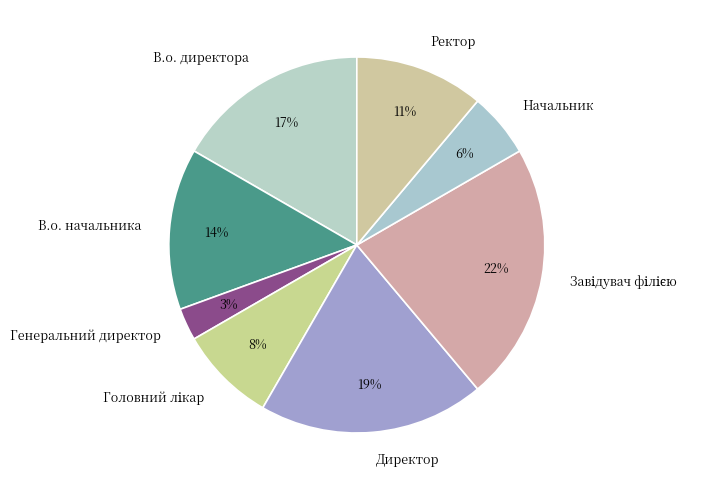

To the nearest percent, what is the difference between the largest and smallest slice percentages?

19%